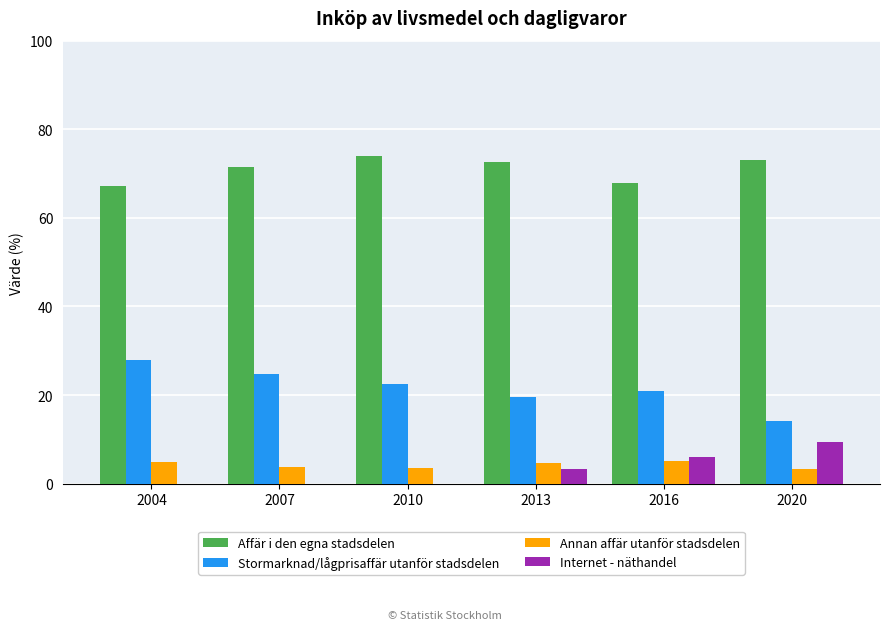

True or false: Stormarknad/lågprisaffär utanför stadsdelen has a value of 42.1 at 2007.

False